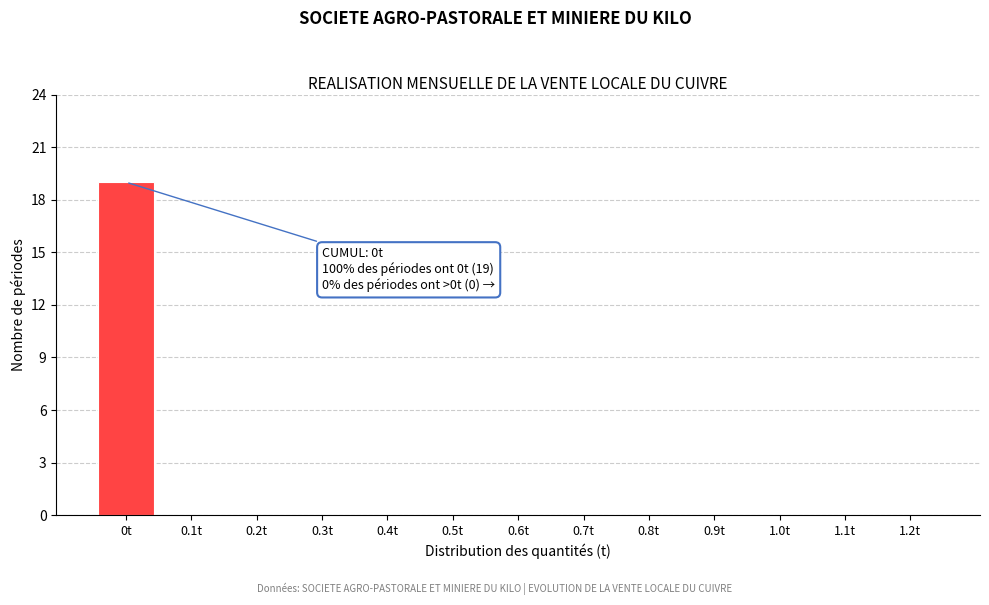

Reading right to left, transcribe all the data shown in this chart.

1.2t=0	1.1t=0	1.0t=0	0.9t=0	0.8t=0	0.7t=0	0.6t=0	0.5t=0	0.4t=0	0.3t=0	0.2t=0	0.1t=0	0t=19